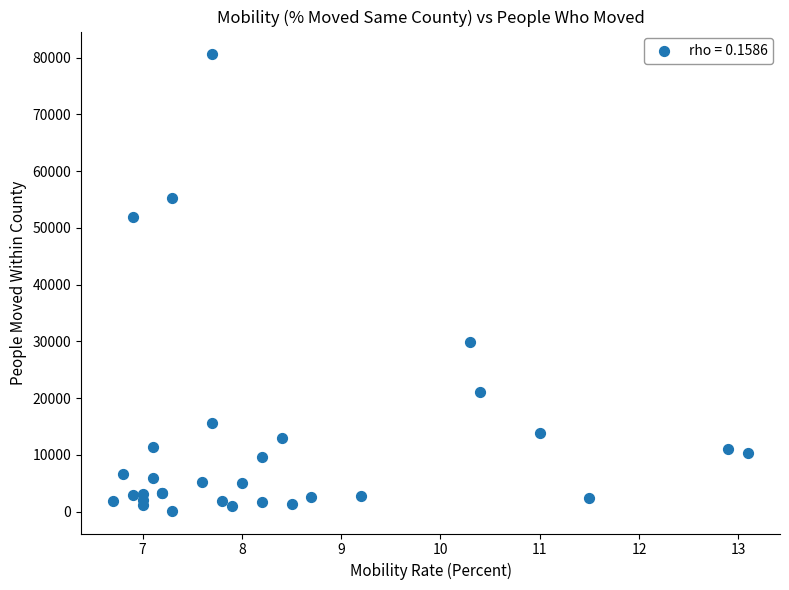

What Y value in the scatter plot is closest to 40364?

29931